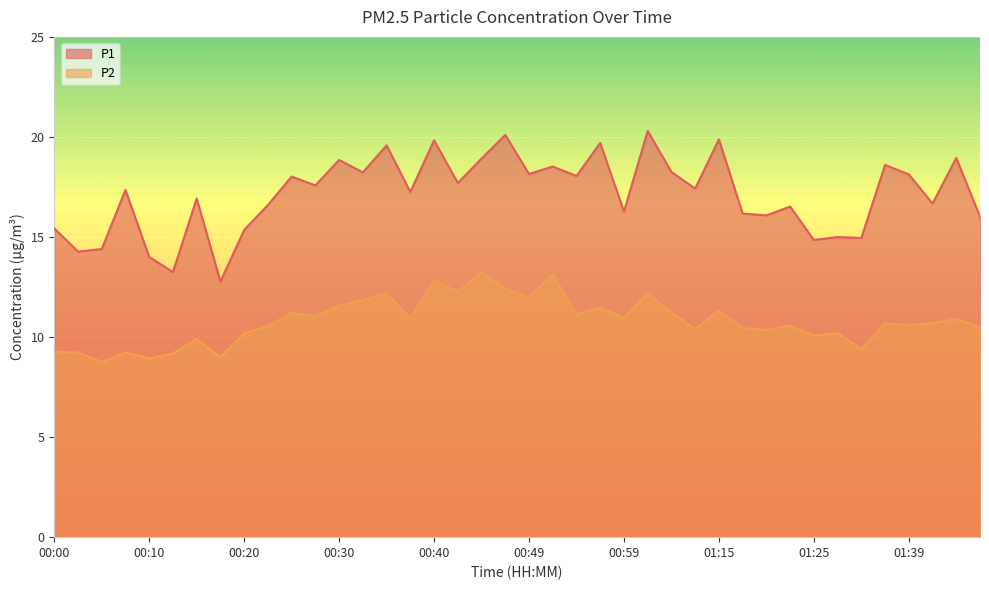

Reading right to left, extract all data points from this chart.

P1: 01:46=16.0	01:44=18.9	01:41=16.7	01:39=18.1	01:36=18.6	01:34=14.9	01:30=15.0	01:25=14.8	01:22=16.5	01:20=16.1	01:17=16.2	01:15=19.9	01:12=17.4	01:04=18.2	01:02=20.3	00:59=16.3	00:57=19.7	00:54=18.1	00:52=18.5	00:49=18.1	00:47=20.1	00:44=18.9	00:42=17.7	00:40=19.8	00:37=17.2	00:35=19.6	00:32=18.2	00:30=18.9	00:27=17.6	00:25=18.0	00:22=16.6	00:20=15.3	00:18=12.8	00:15=16.9	00:13=13.2	00:10=14.0	00:08=17.4	00:05=14.4	00:03=14.3	00:00=15.4
P2: 01:46=10.5	01:44=10.9	01:41=10.7	01:39=10.6	01:36=10.7	01:34=9.4	01:30=10.2	01:25=10.1	01:22=10.6	01:20=10.3	01:17=10.4	01:15=11.3	01:12=10.4	01:04=11.2	01:02=12.2	00:59=10.9	00:57=11.5	00:54=11.1	00:52=13.1	00:49=12.0	00:47=12.4	00:44=13.2	00:42=12.3	00:40=12.8	00:37=10.9	00:35=12.2	00:32=11.8	00:30=11.6	00:27=11.1	00:25=11.2	00:22=10.6	00:20=10.2	00:18=9.0	00:15=9.9	00:13=9.2	00:10=8.9	00:08=9.2	00:05=8.8	00:03=9.2	00:00=9.3